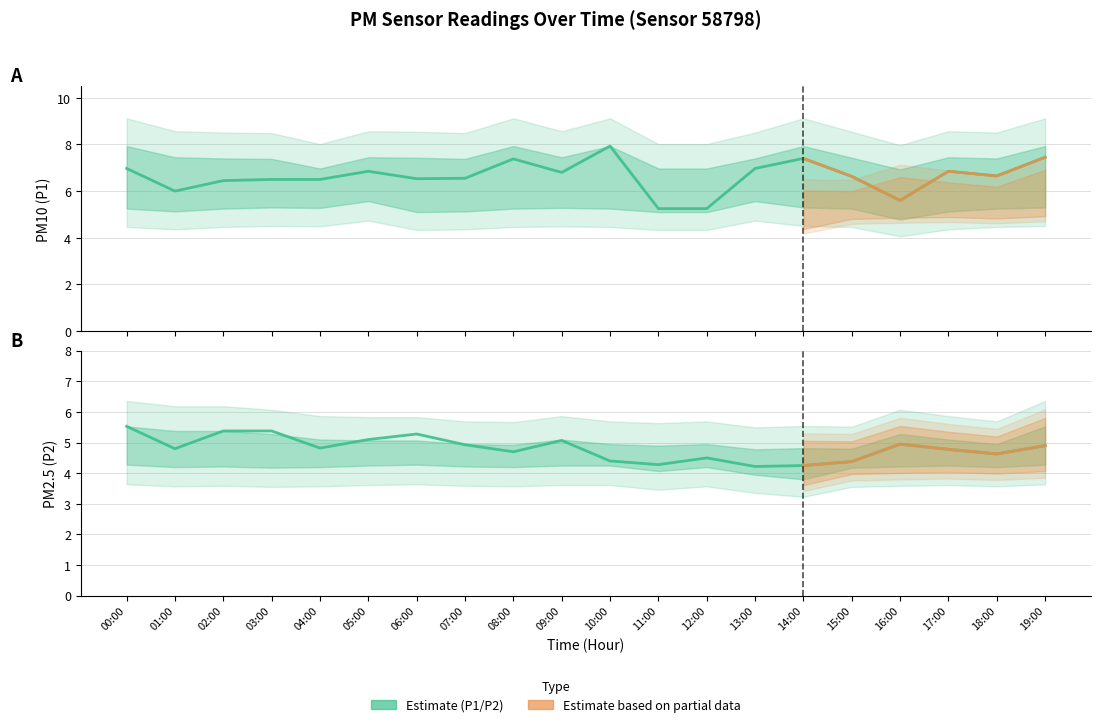

Count the number of categories in the chart.

20